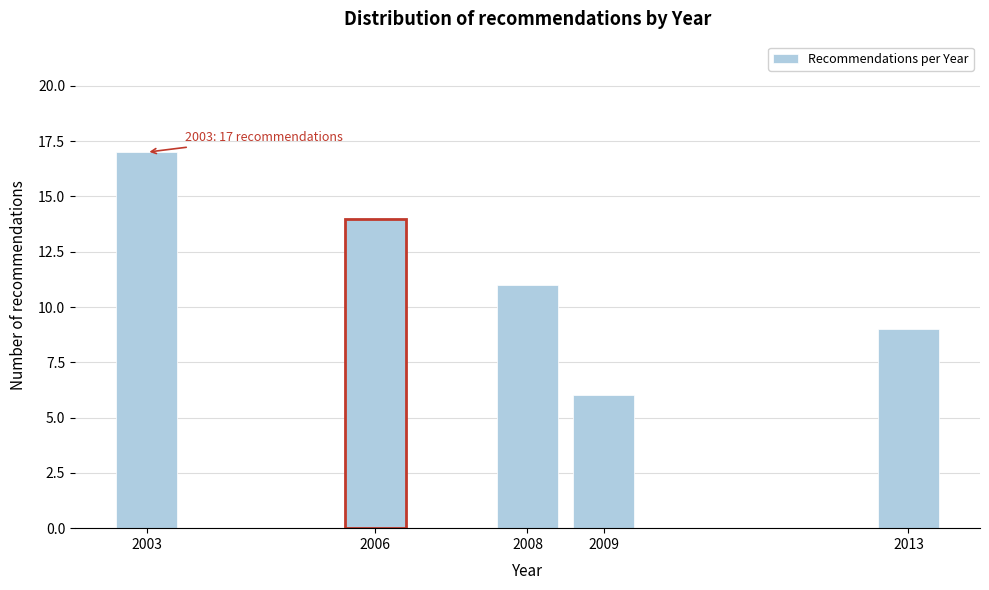

Reading left to right, extract all data points from this chart.

17	14	11	6	9